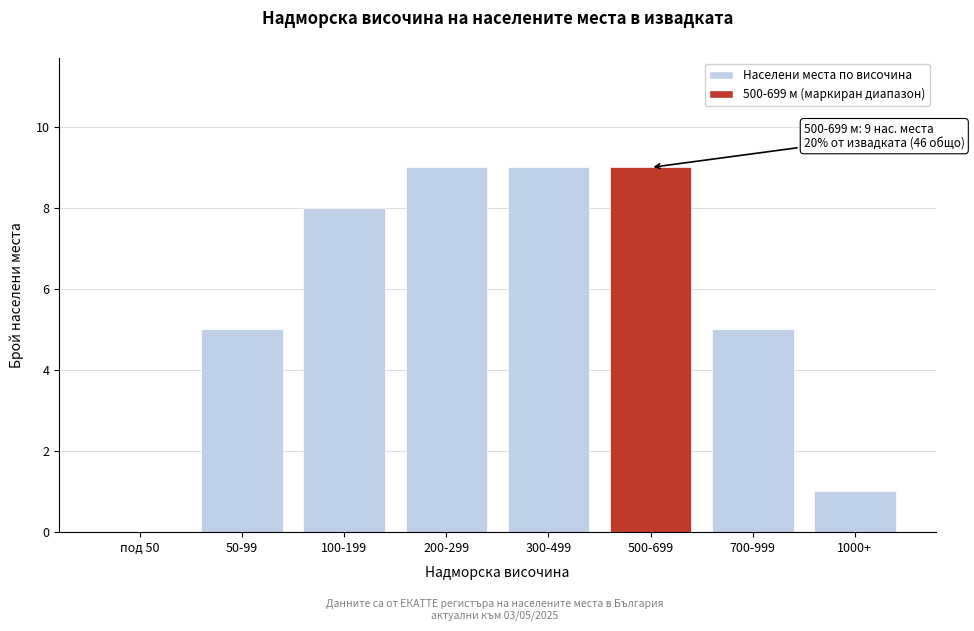

Reading left to right, transcribe all the data shown in this chart.

под 50=0	50-99=5	100-199=8	200-299=9	300-499=9	500-699=9	700-999=5	1000+=1